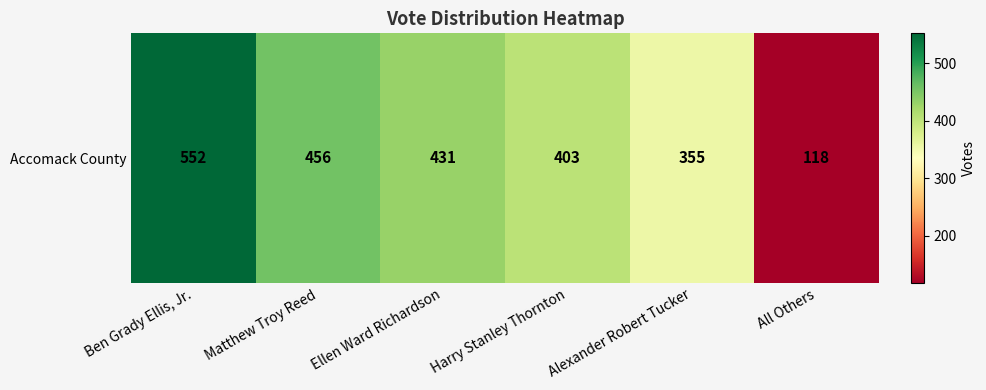

At which label does the data first exceed 431?

Ben Grady Ellis, Jr.